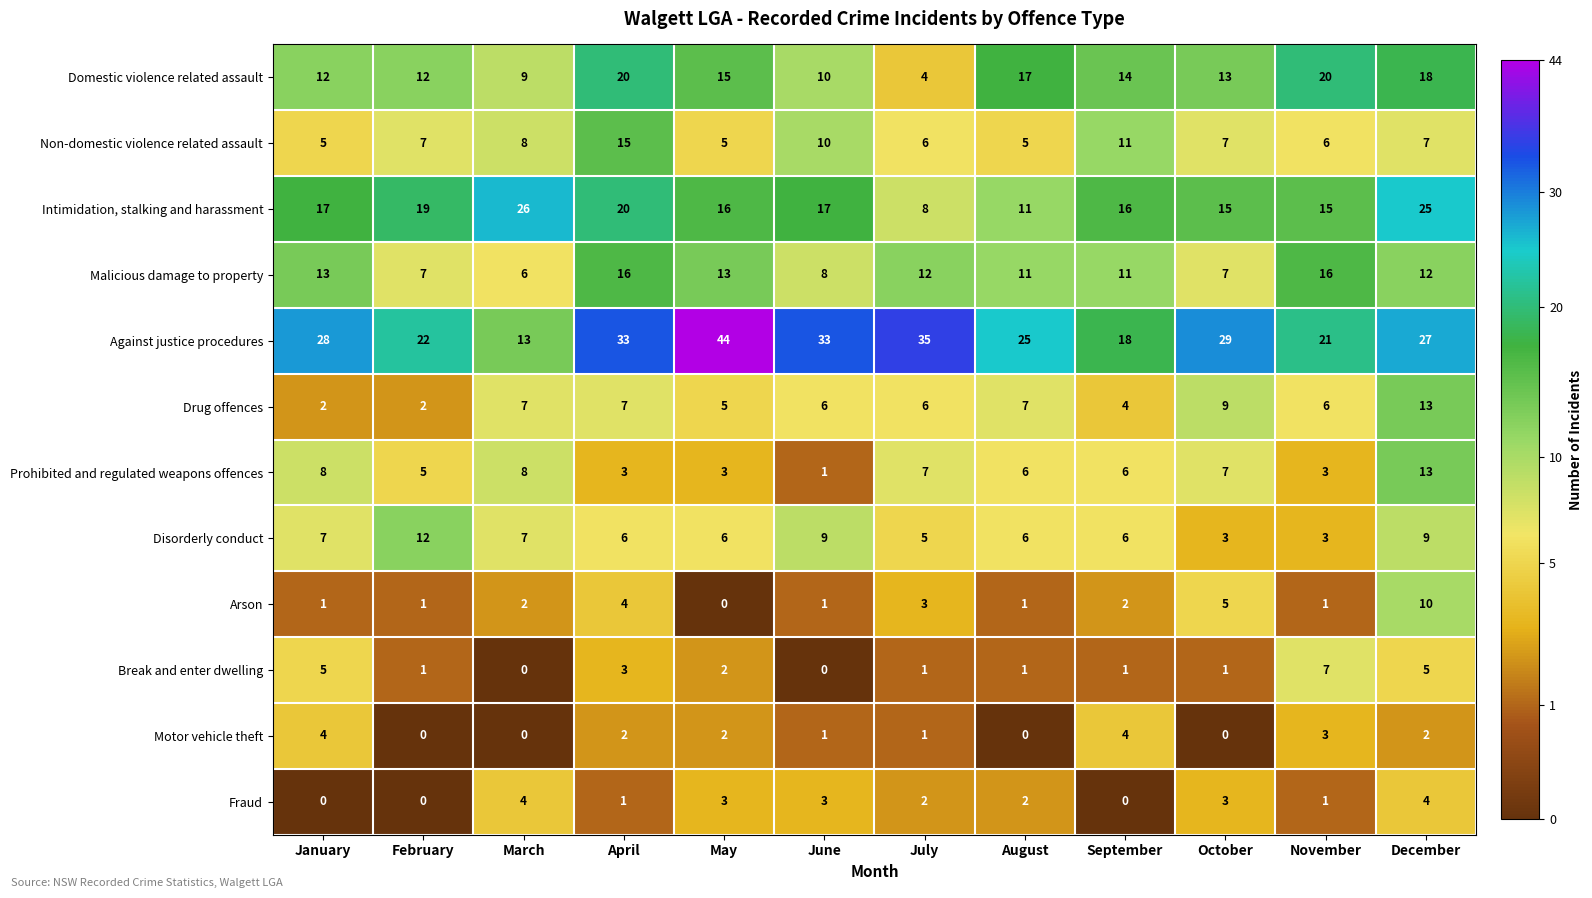

Which series changed the most between May and October?

Against justice procedures